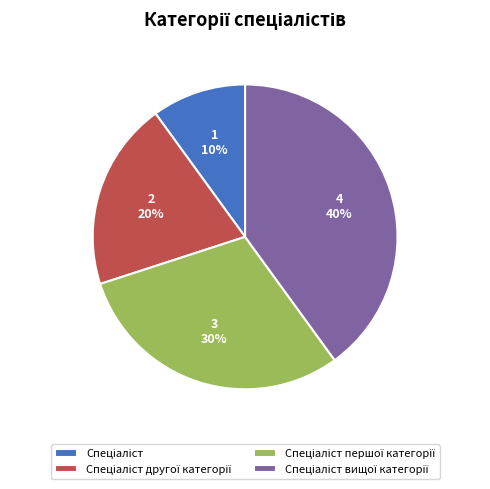

Is there a majority slice in this chart?

No